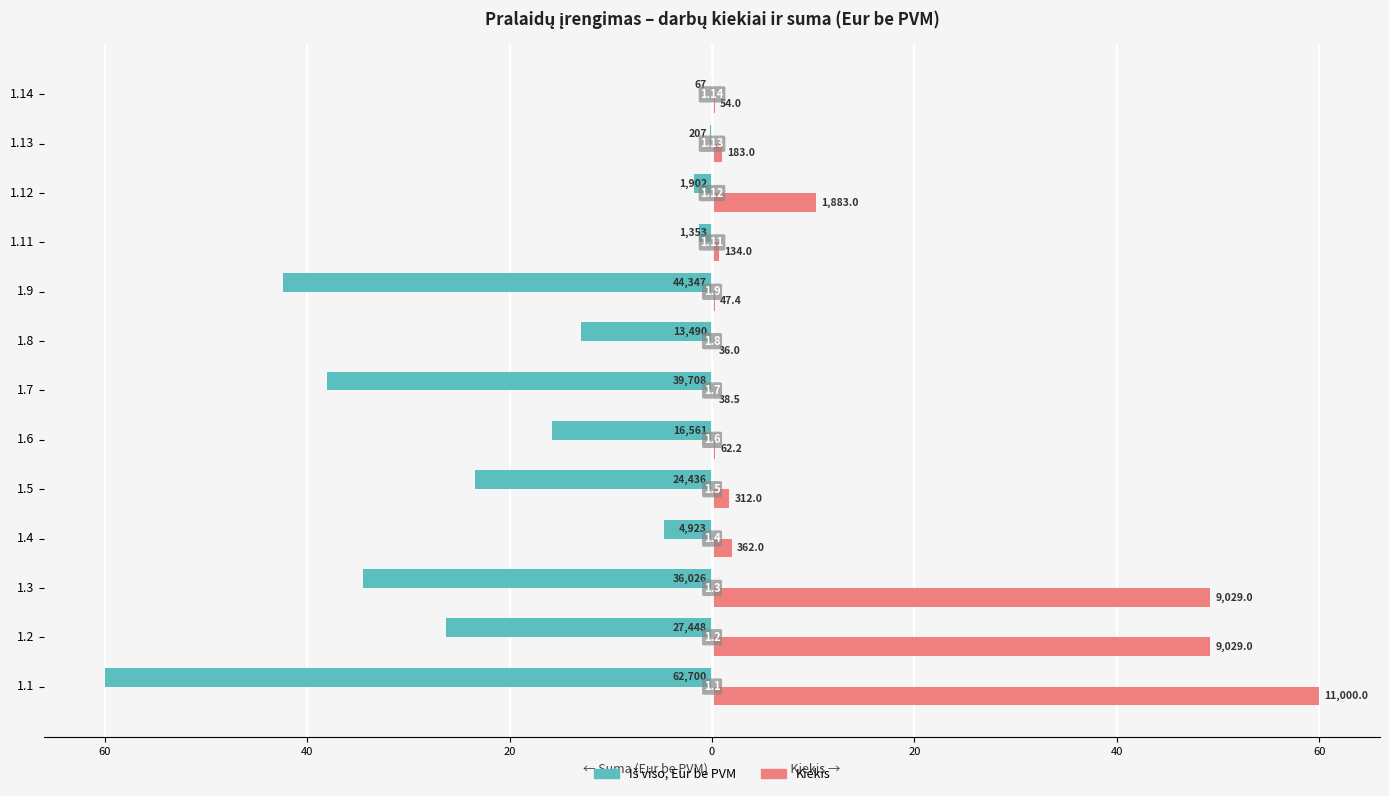

What is the minimum value for Kiekis?

0.2